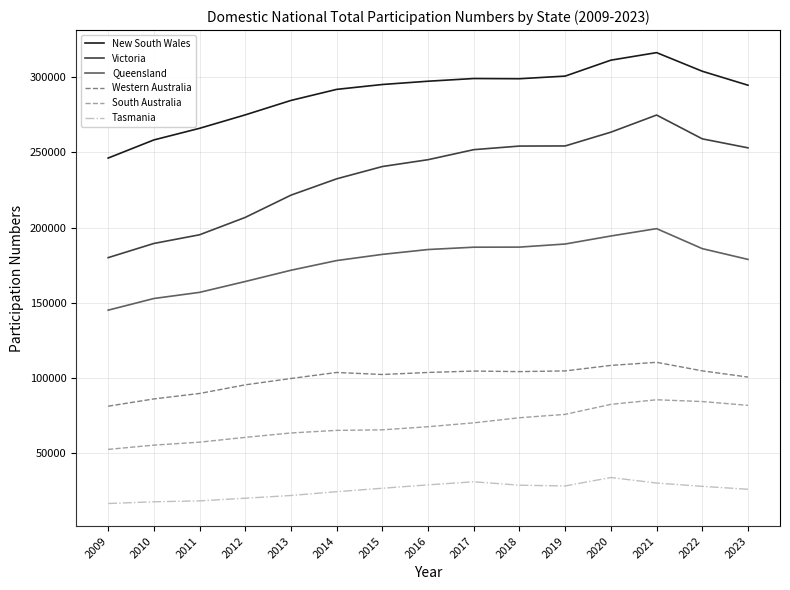

What is the maximum value shown in the chart?

316335